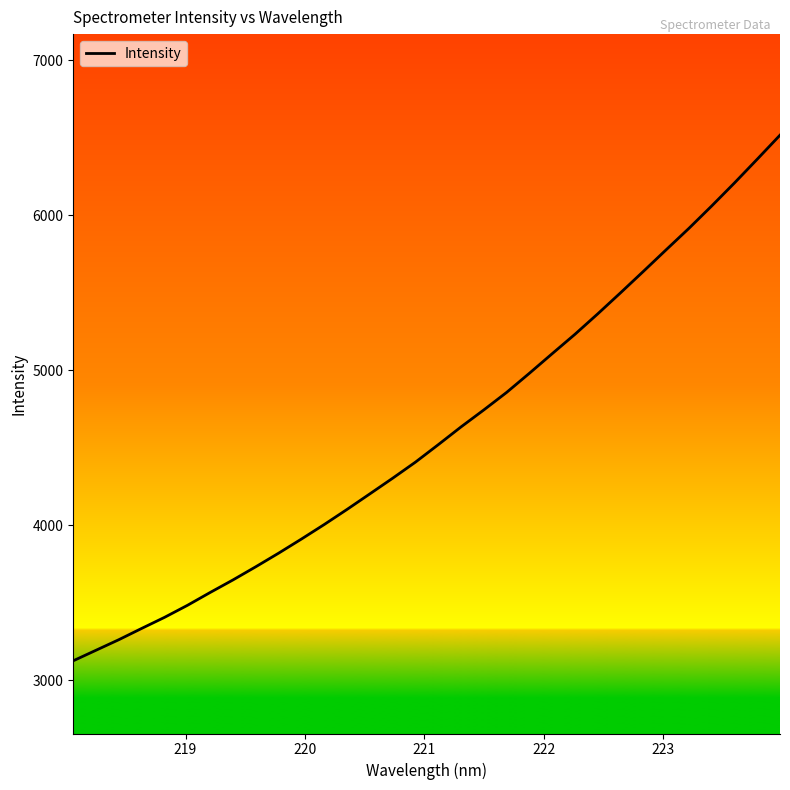

How many lines are shown in the chart?

1